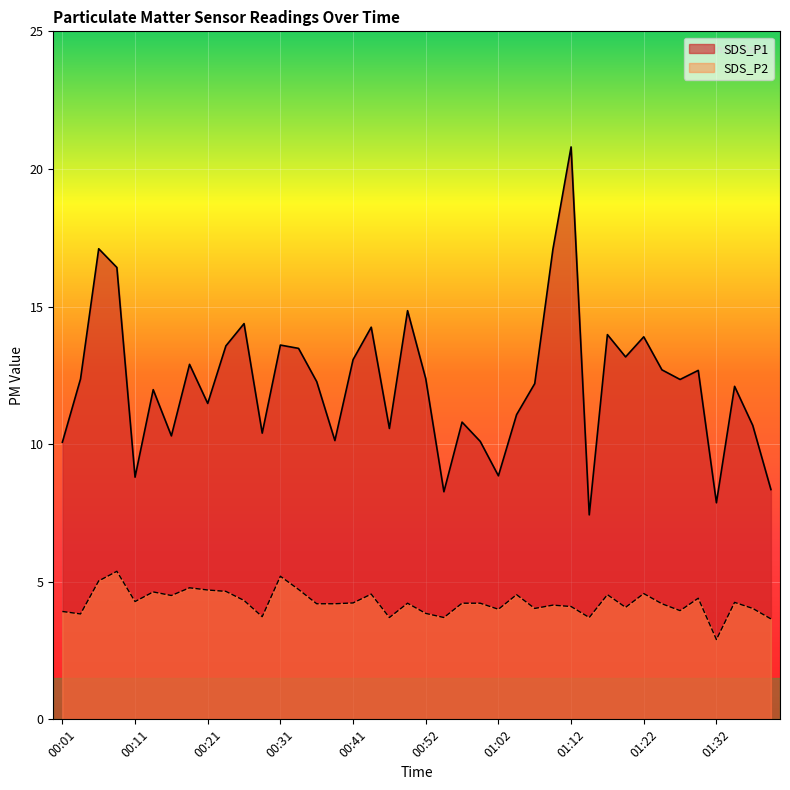

Which has a higher value, 01:02 or 00:19?

00:19